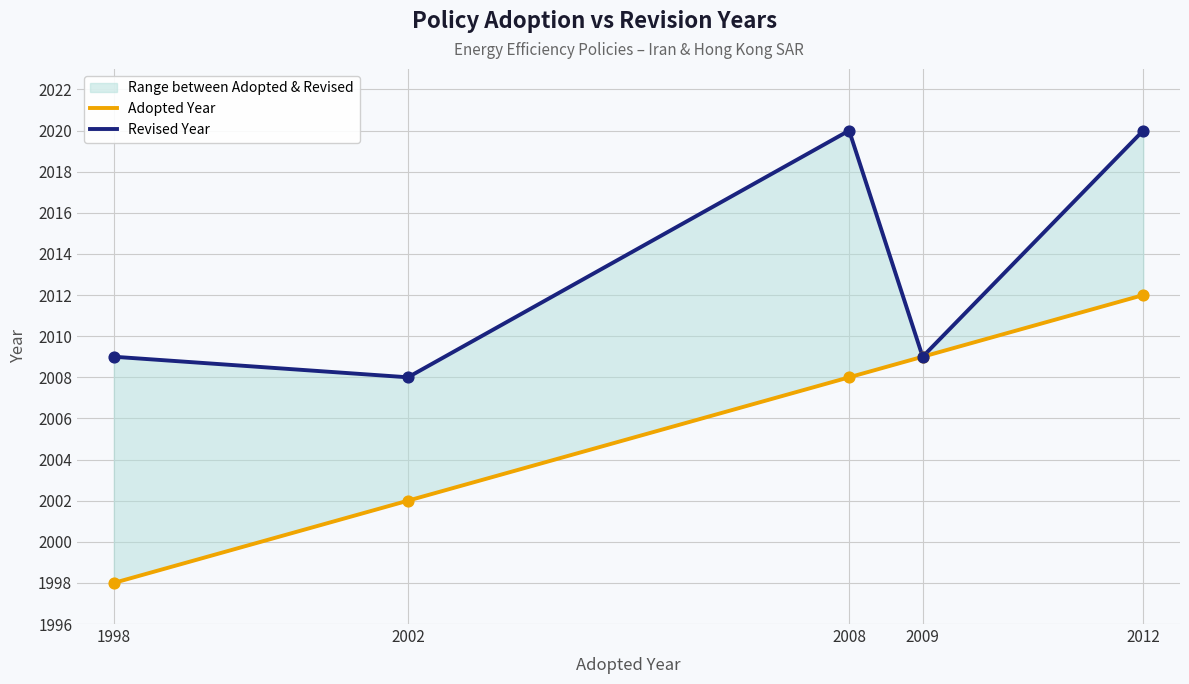

Which series reaches the maximum Y coordinate?

Revised Year